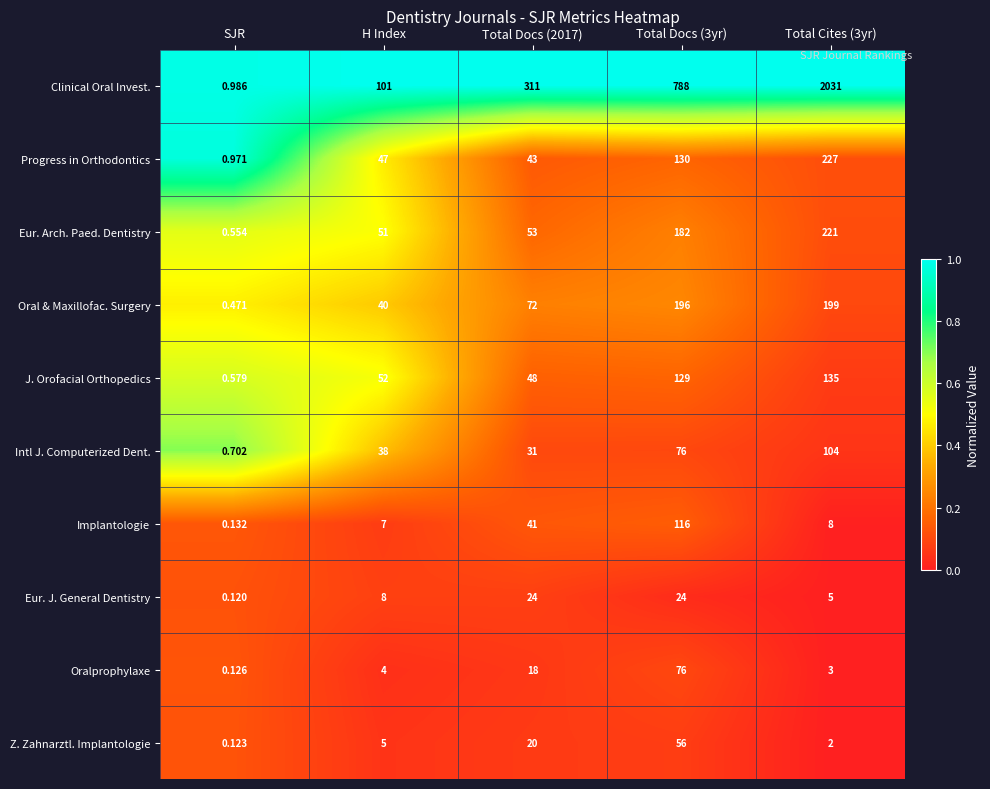

What is the total value across all series at H Index?

353.0